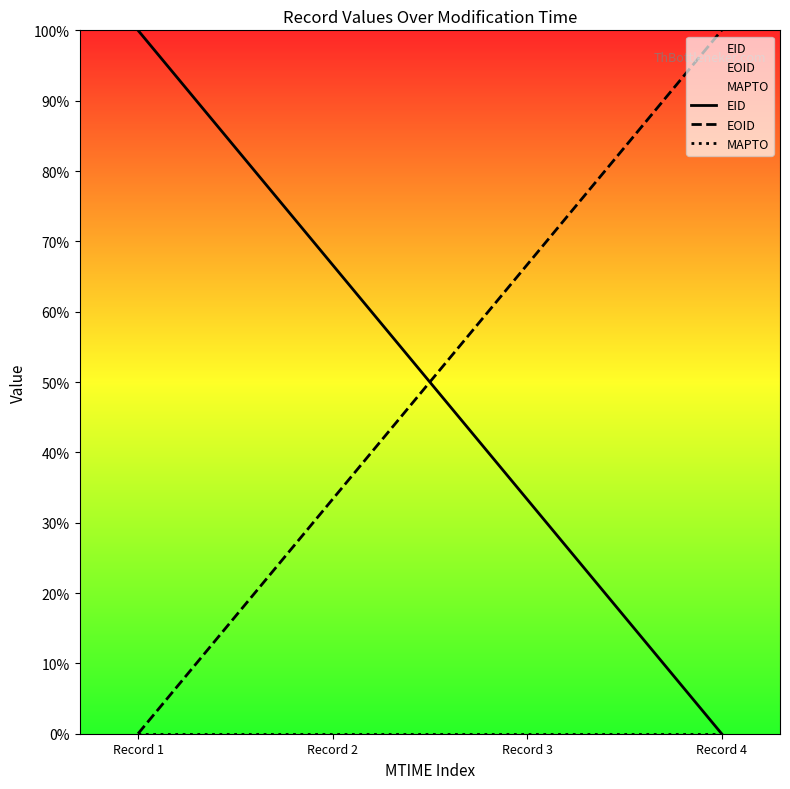

True or false: EID and MAPTO cross at least once.

False